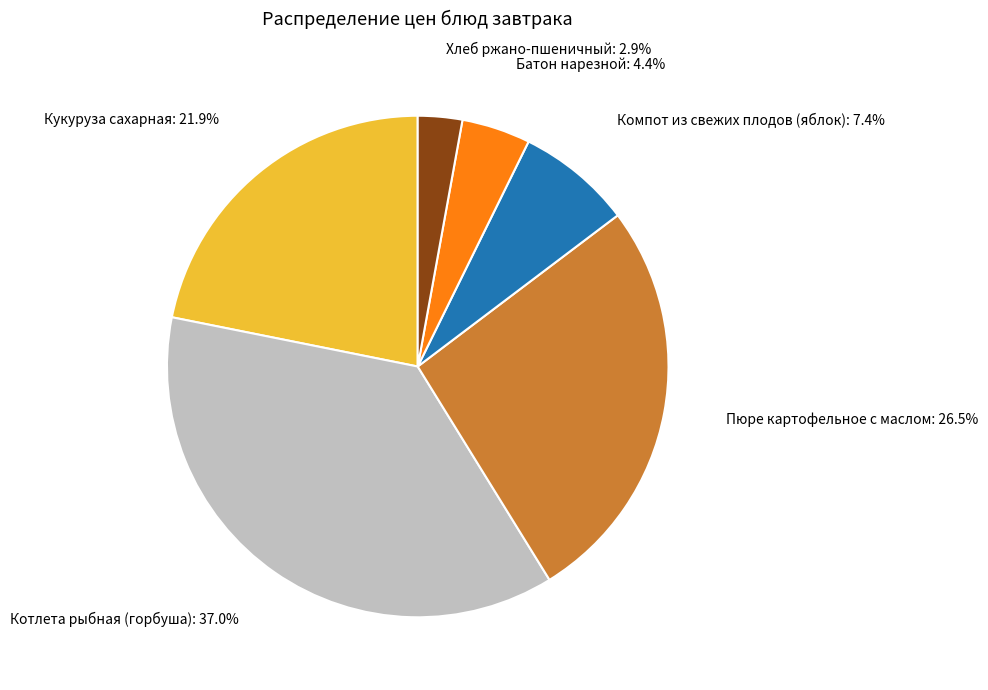

Does any single category account for the majority?

No